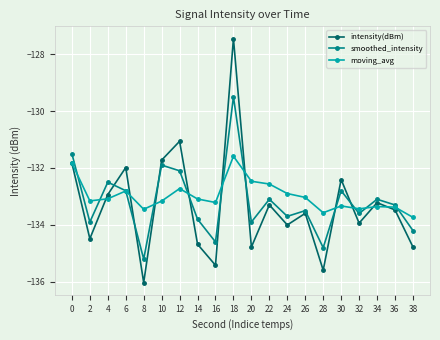

List the series in order of their peak value, lowest first.

moving_avg, smoothed_intensity, intensity(dBm)